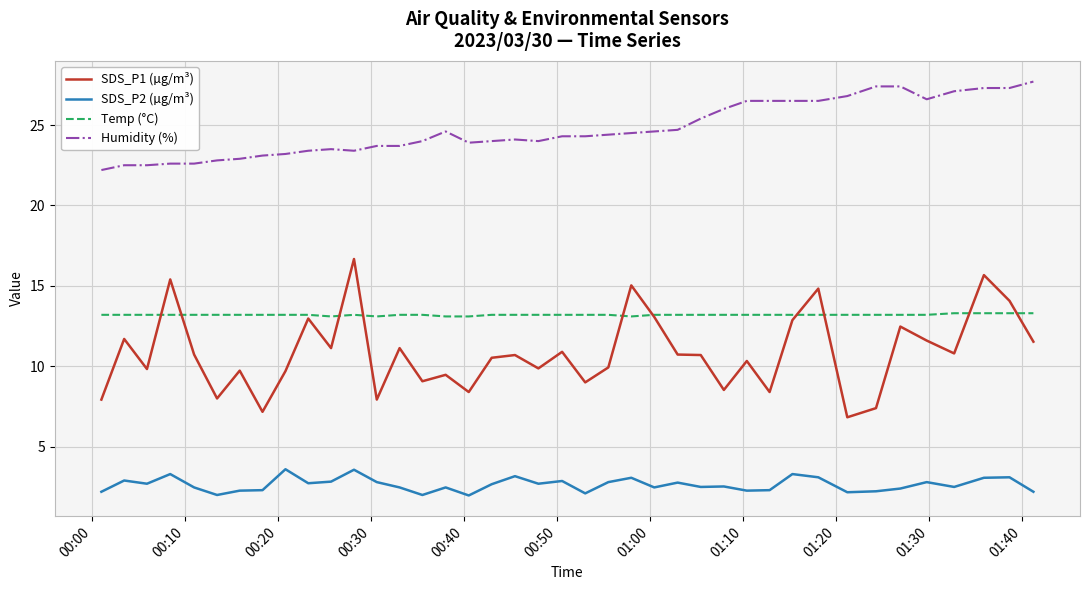

True or false: Humidity (%) and SDS_P1 (µg/m³) intersect in this chart.

False